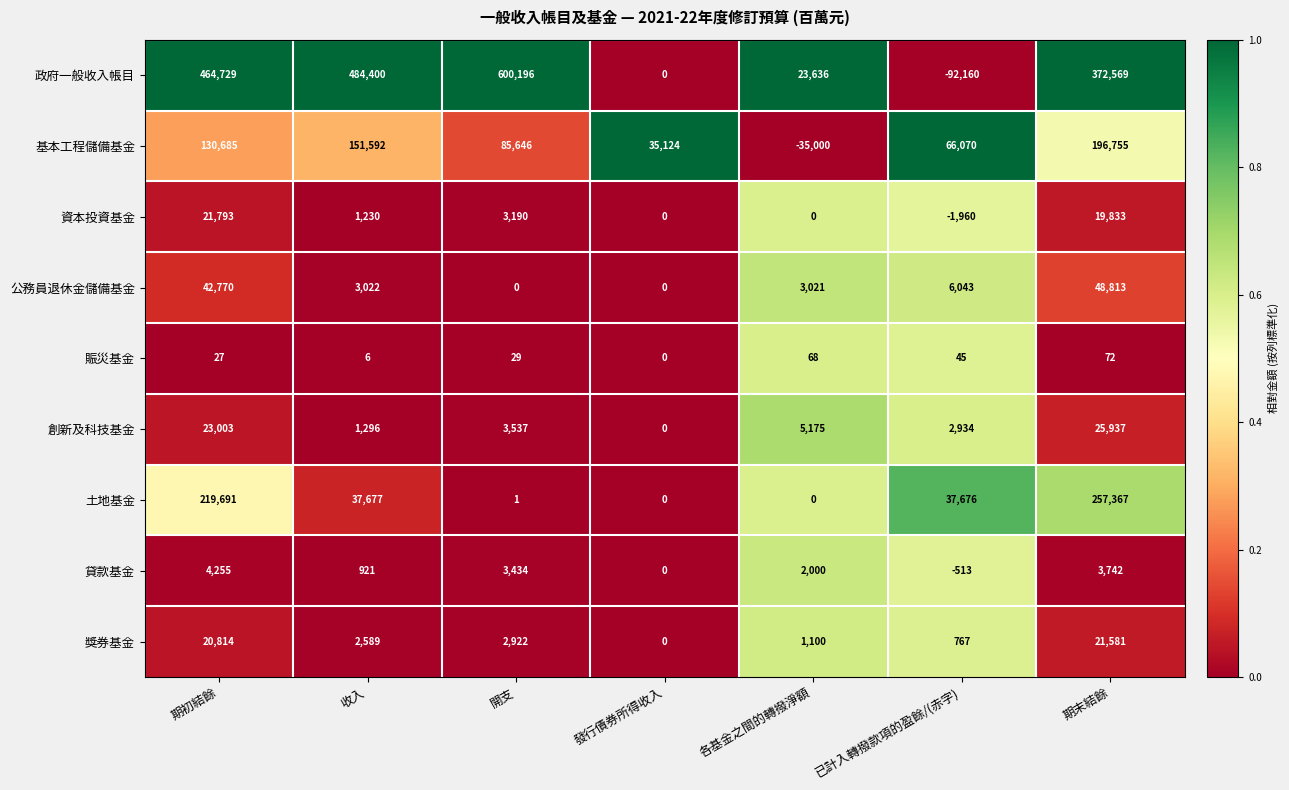

How many data points does each series have?

7